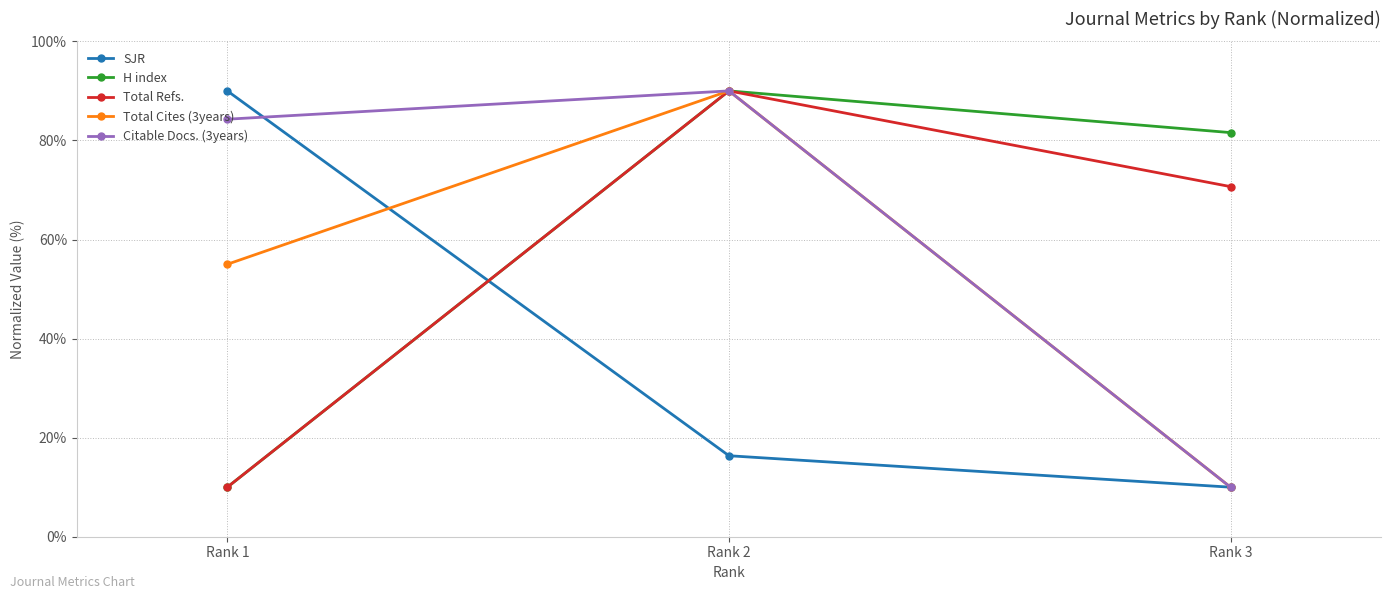

The SJR series shows 24.9 at Rank 2. True or false?

False